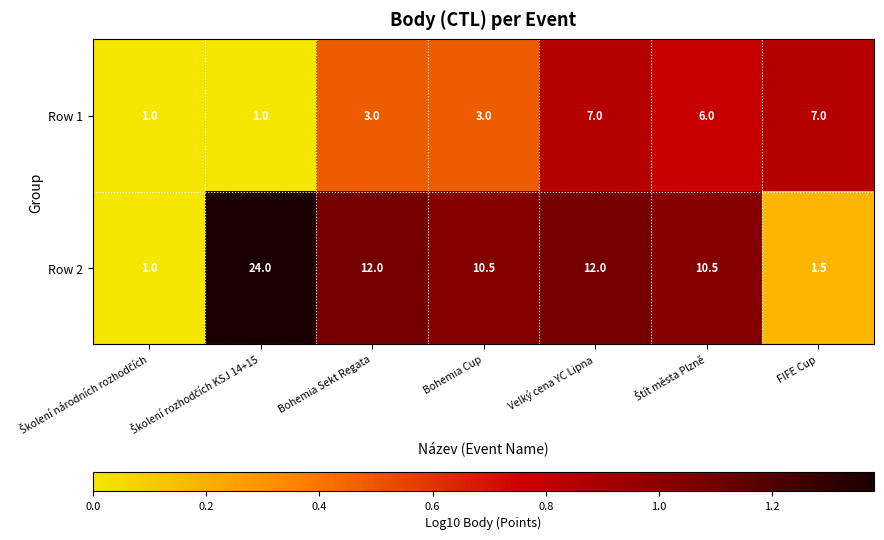

Which series has the largest total across all categories?

Row 2